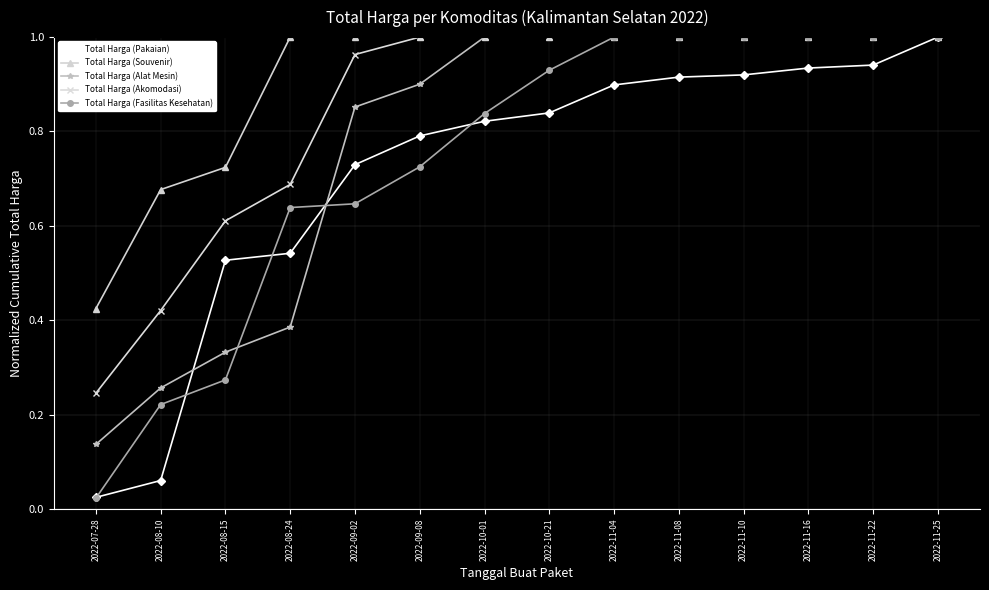

Which category has the lowest value in the Total Harga (Akomodasi) series?

2022-07-28